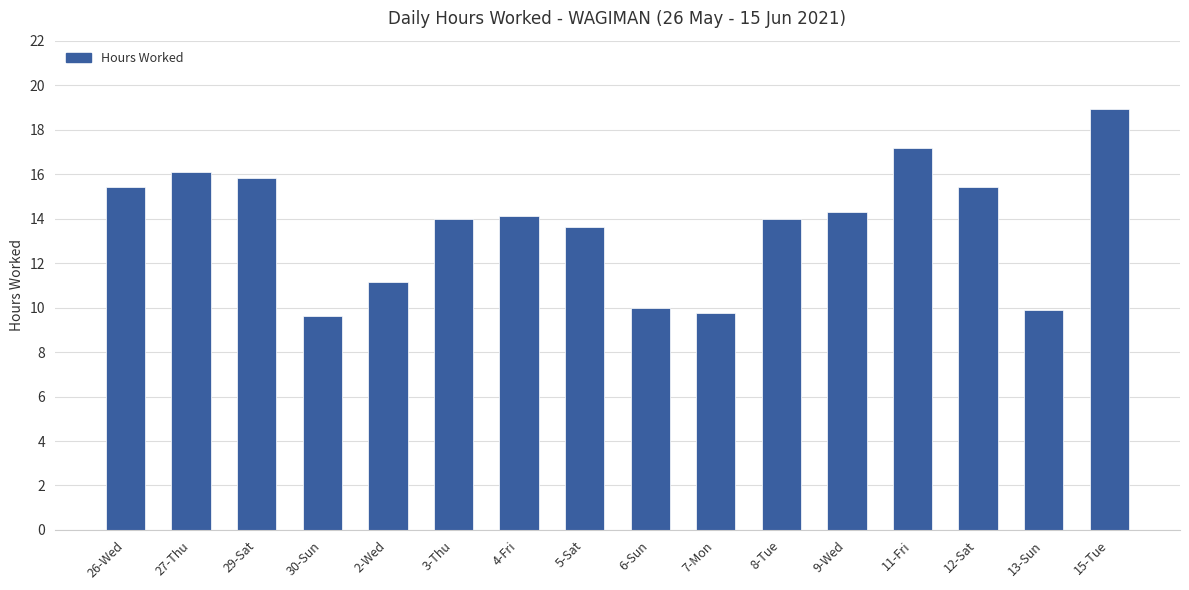

Count the number of categories in the chart.

16